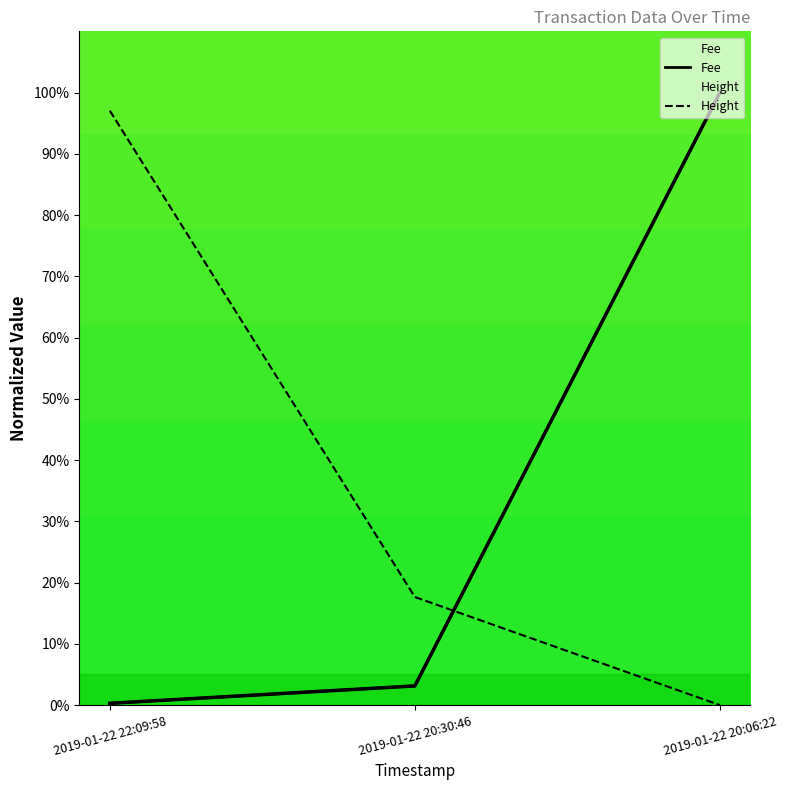

What is the total value across all series at 2019-01-22 20:06:22?

100.0